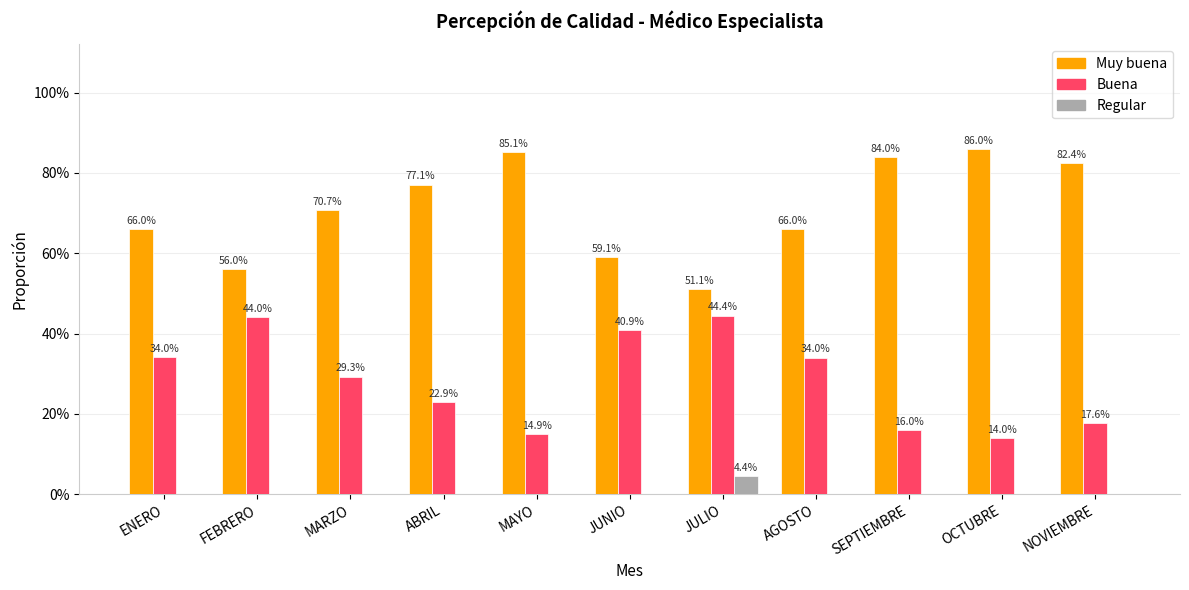

Does the chart contain stacked bars?

No